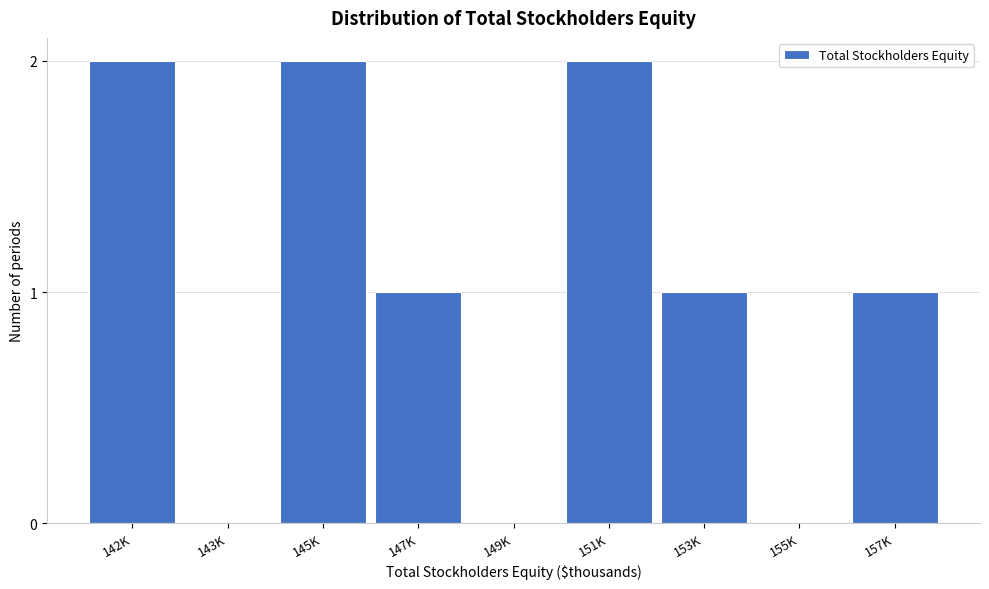

Reading left to right, extract all data points from this chart.

142K=2	143K=0	145K=2	147K=1	149K=0	151K=2	153K=1	155K=0	157K=1